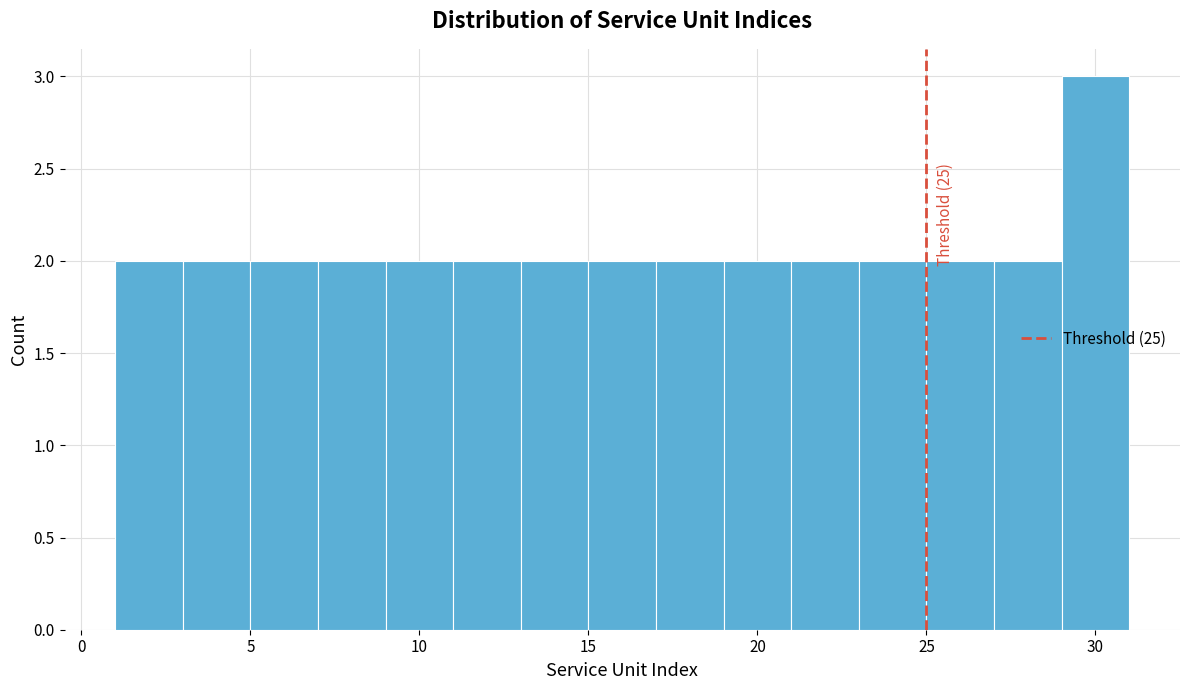

Which range on the x-axis has the tallest bar?

29 to 31